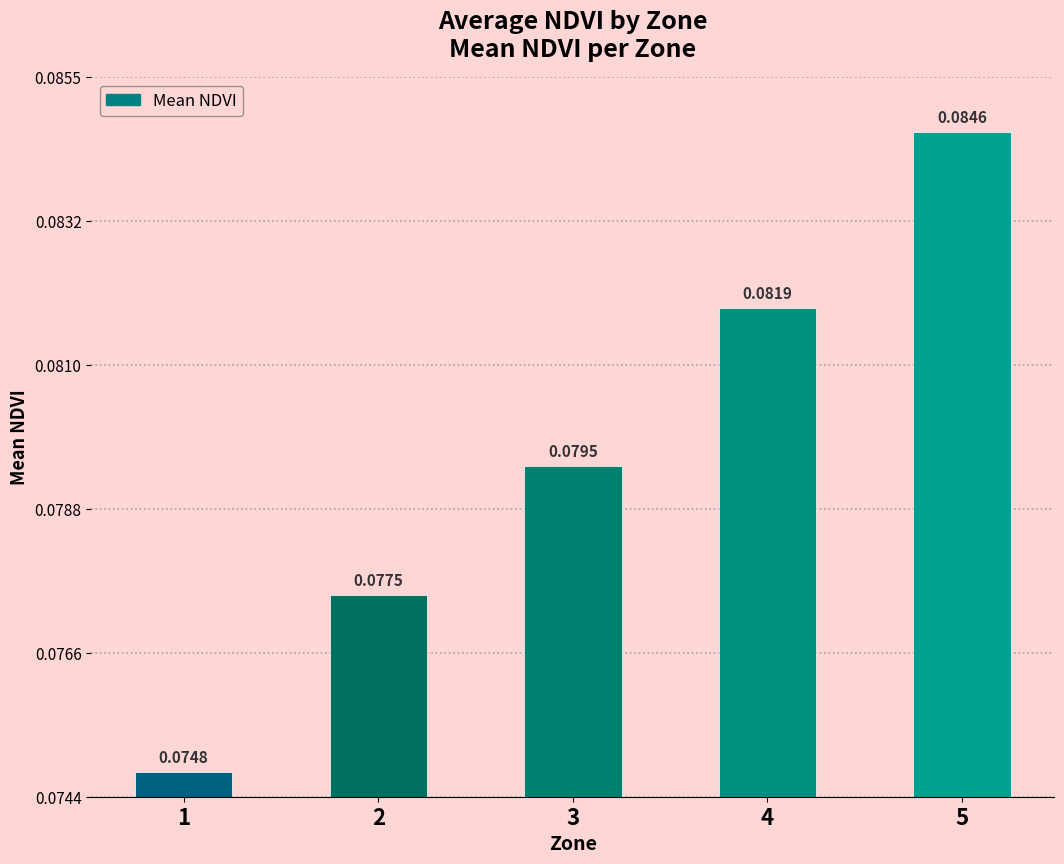

At which category does the chart reach its minimum across all series?

1